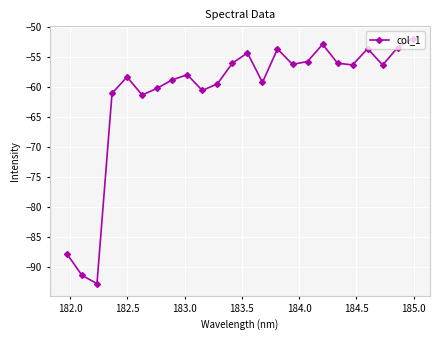

What is the sum of all values?

-1466.4